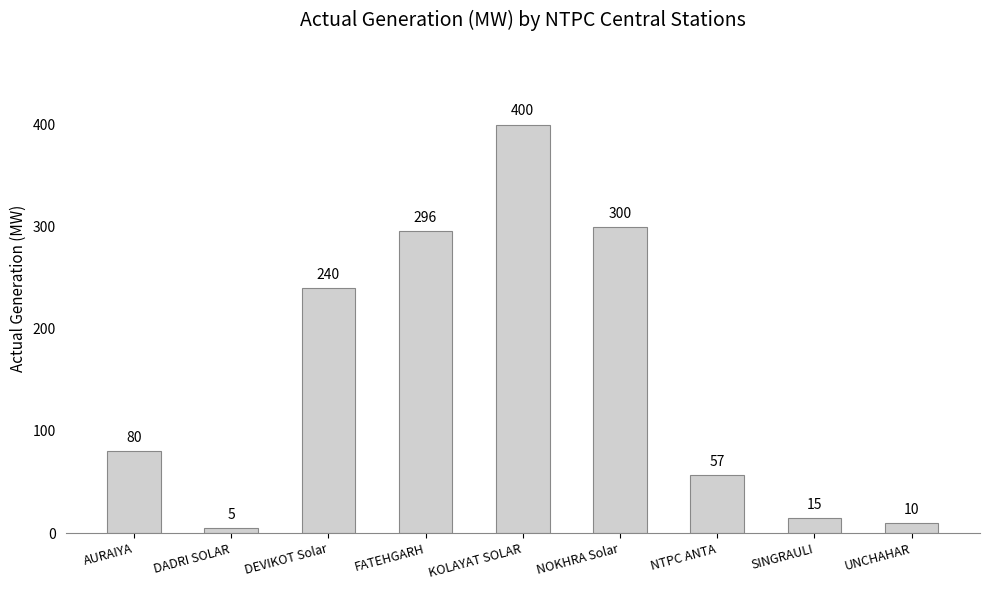

Rank the categories by value from highest to lowest.

KOLAYAT SOLAR, NOKHRA Solar, FATEHGARH, DEVIKOT Solar, AURAIYA, NTPC ANTA, SINGRAULI, UNCHAHAR, DADRI SOLAR